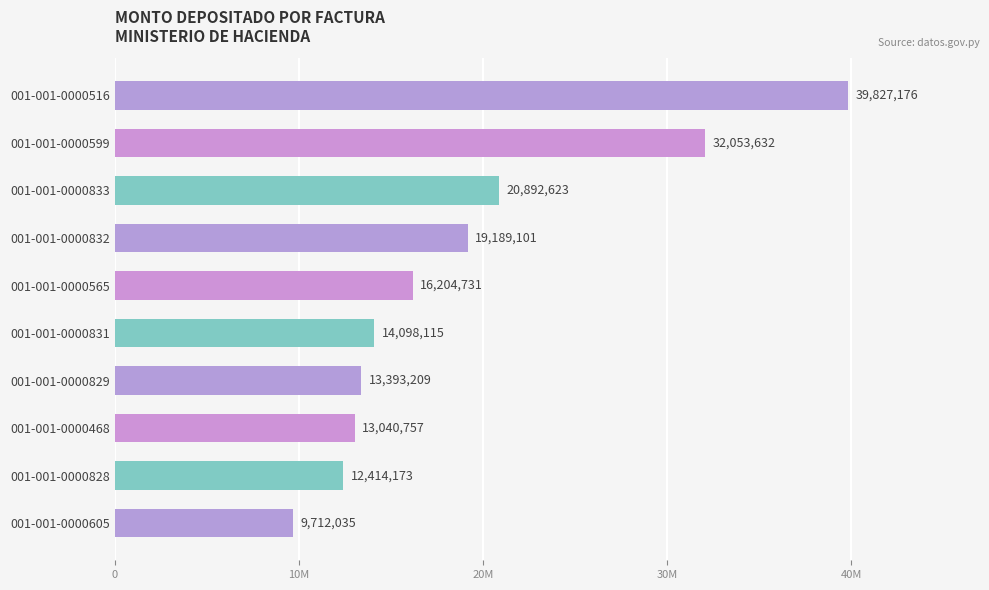

What is the difference between the maximum and minimum values?

30115141